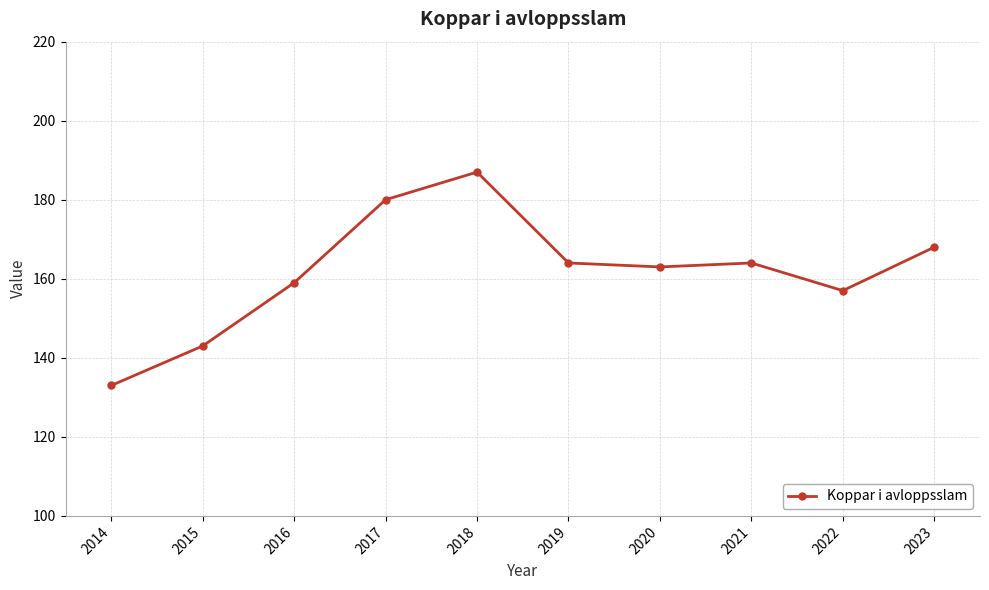

The value at 2023 is 264. True or false?

False